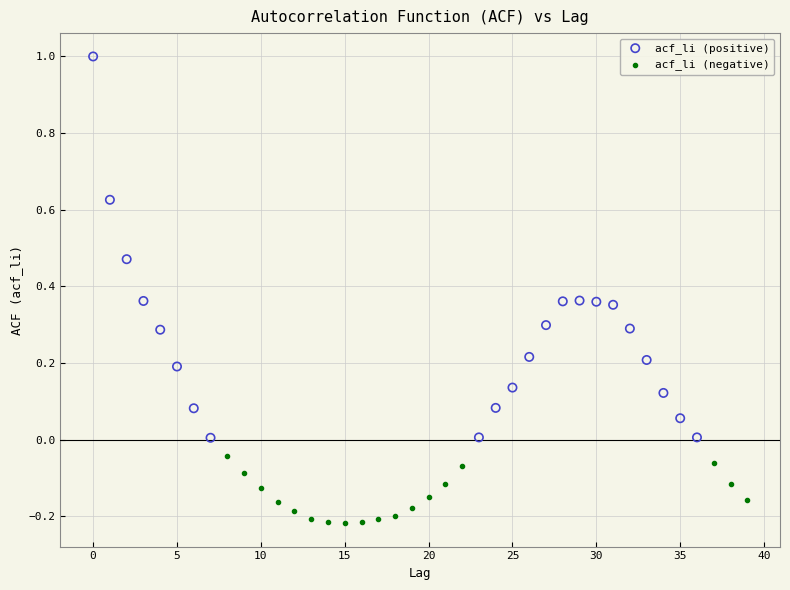

Which series has the largest Y range (max minus min)?

acf_li (positive)